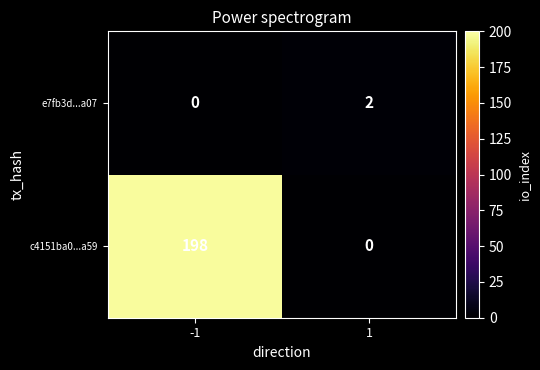

What is the difference between the maximum and minimum values in the c4151ba0...a59 series?

198